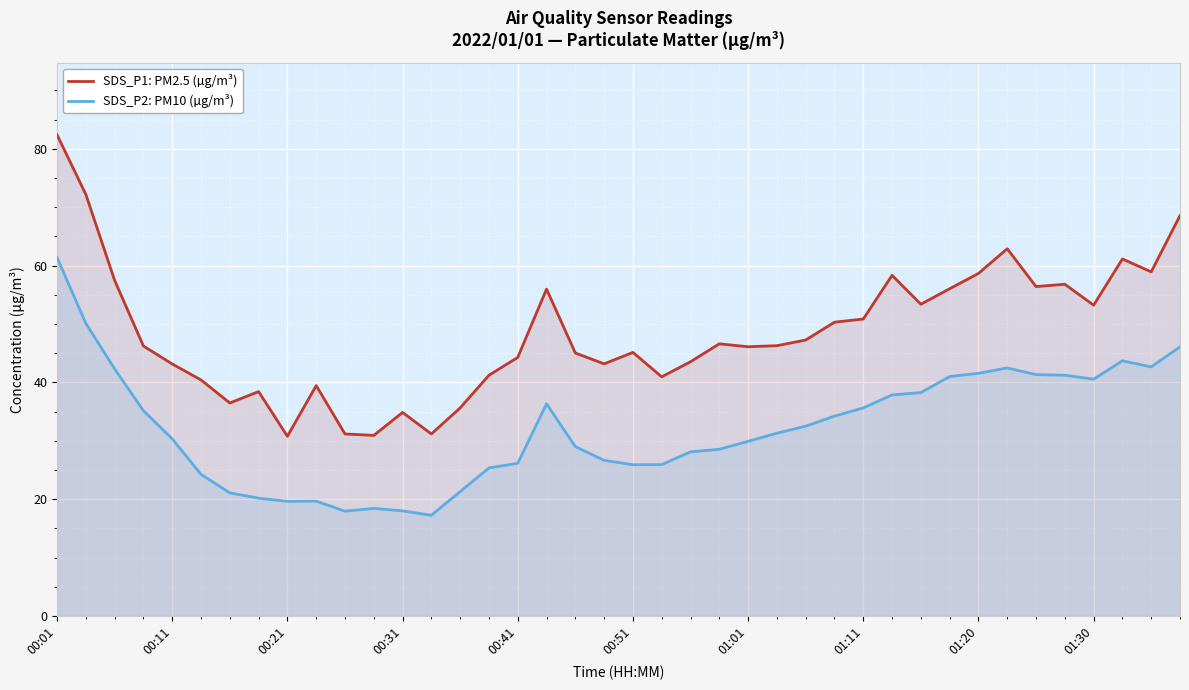

At which category does the chart reach its peak across all series?

00:01